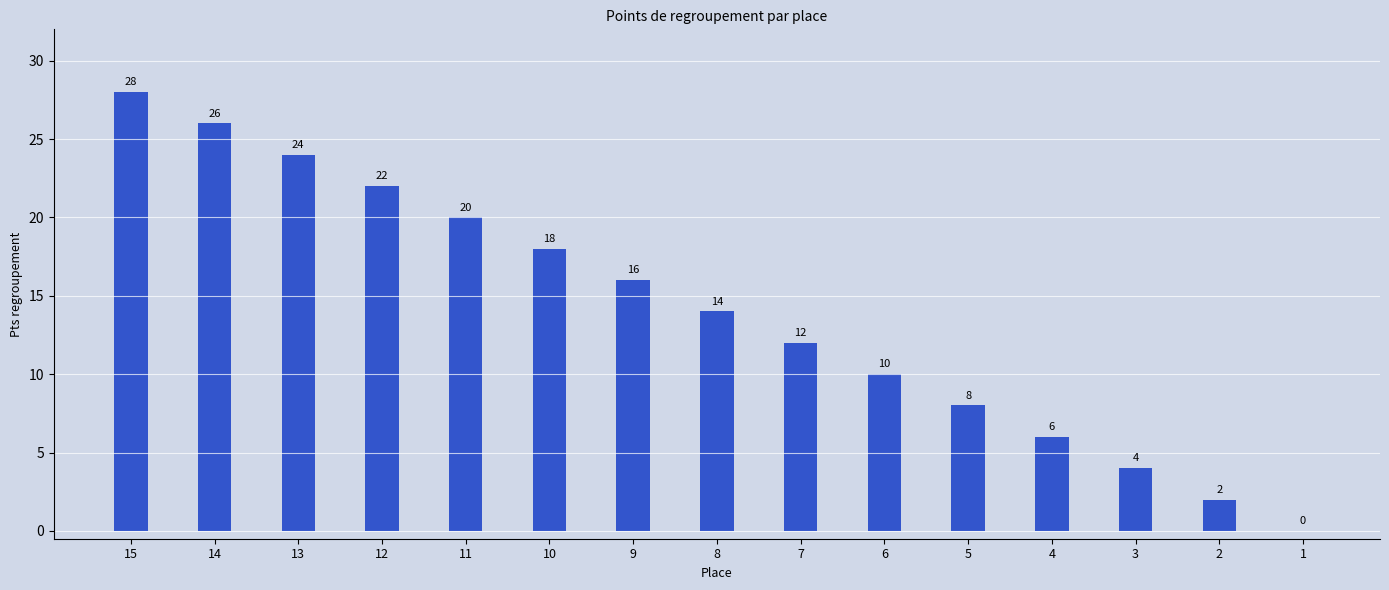

What is the greatest value displayed?

28